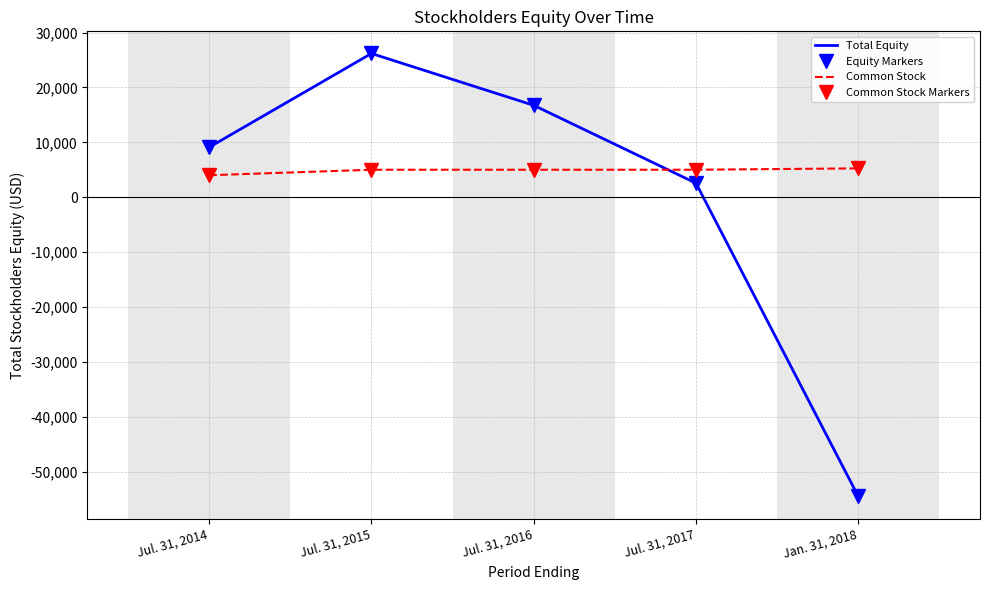

List the series in order of their peak value, lowest first.

Common Stock, Common Stock Markers, Total Equity, Equity Markers